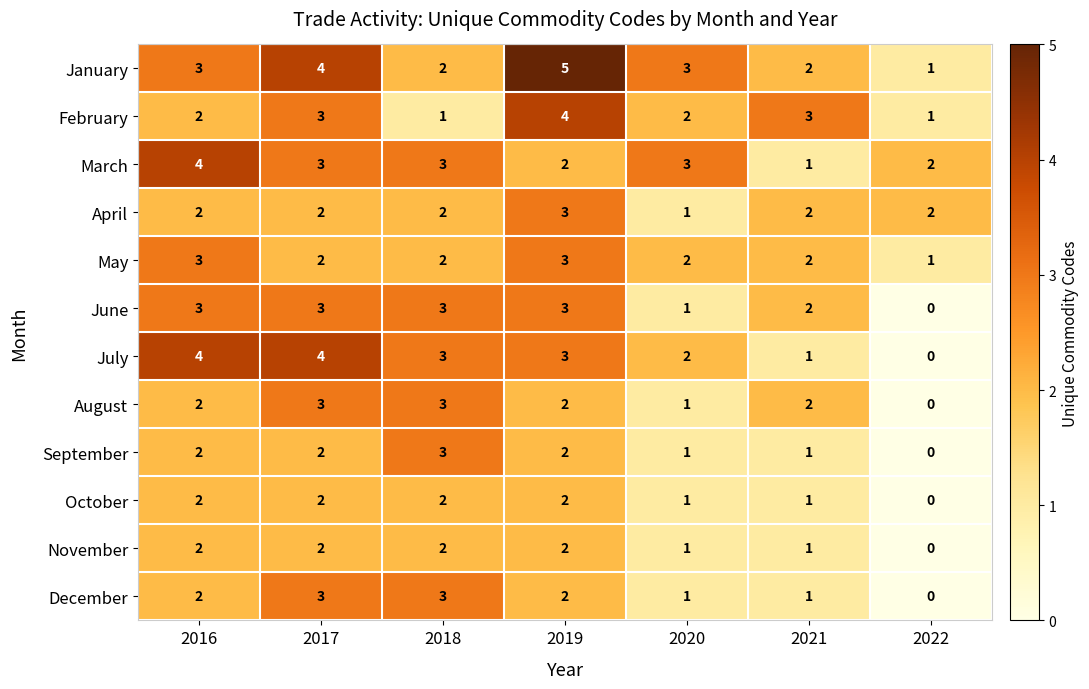

What is the spread (max minus min) of values at 2019?

3